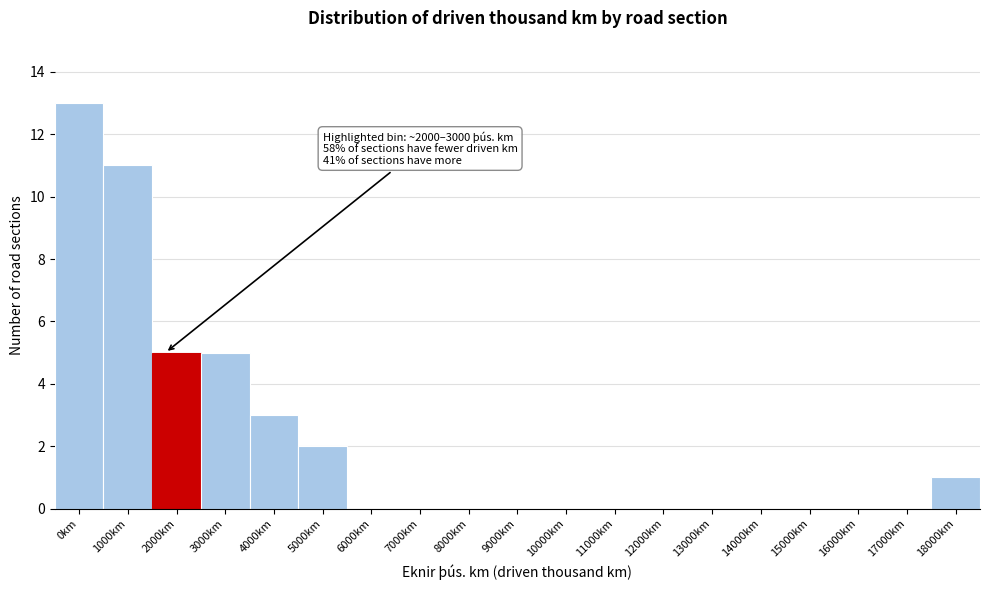

Reading left to right, list all the values displayed in this chart.

0km=13	1000km=11	2000km=5	3000km=5	4000km=3	5000km=2	6000km=0	7000km=0	8000km=0	9000km=0	10000km=0	11000km=0	12000km=0	13000km=0	14000km=0	15000km=0	16000km=0	17000km=0	18000km=1